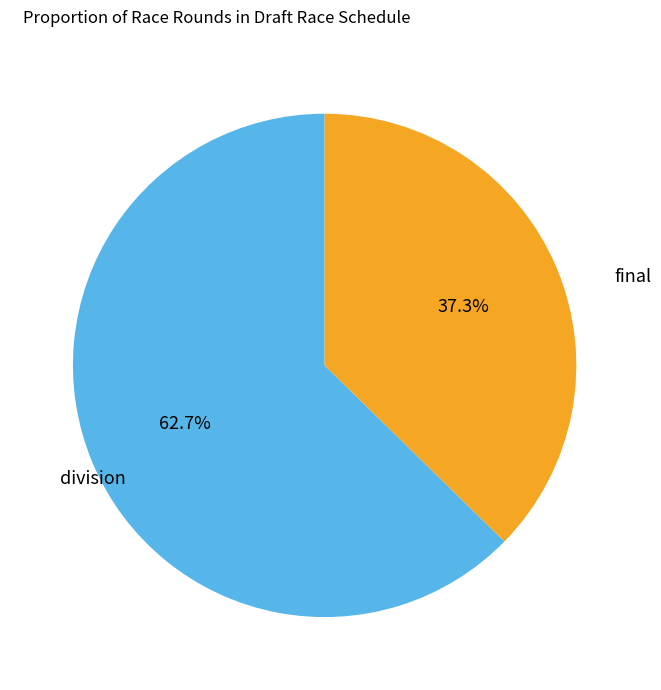

Does division account for over 50% of the chart?

No